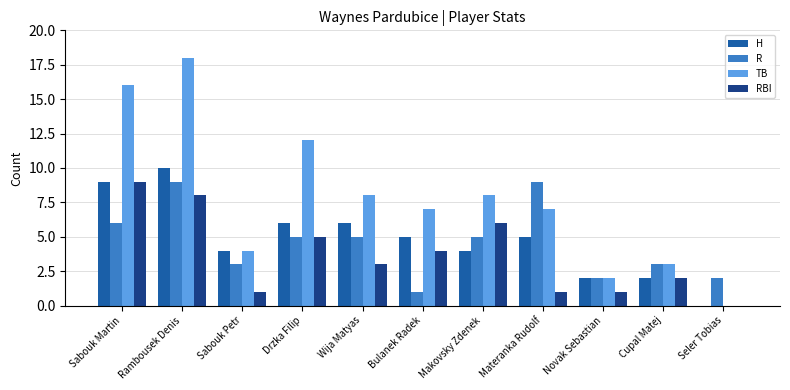

Count the H values in the range 2 to 6.

8